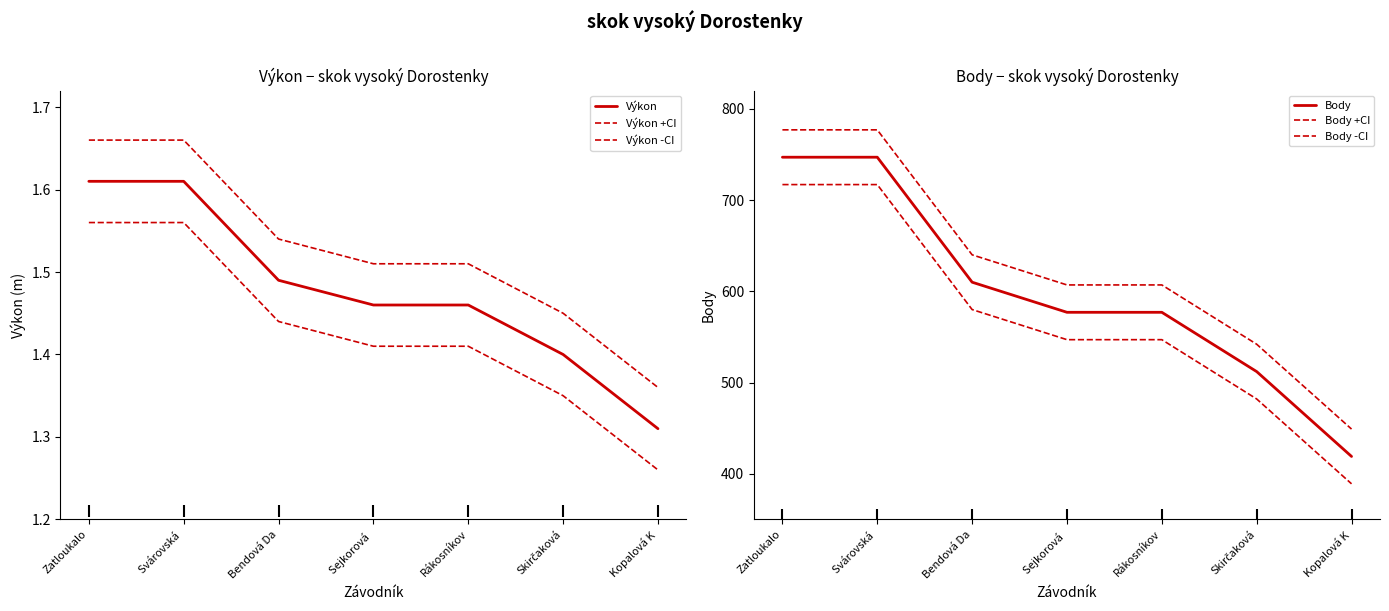

List the labels in order of Body +CI value, smallest first.

Kopalová K, Skirčaková, Sejkorová , Rákosníkov, Bendová Da, Zatloukalo, Svárovská 